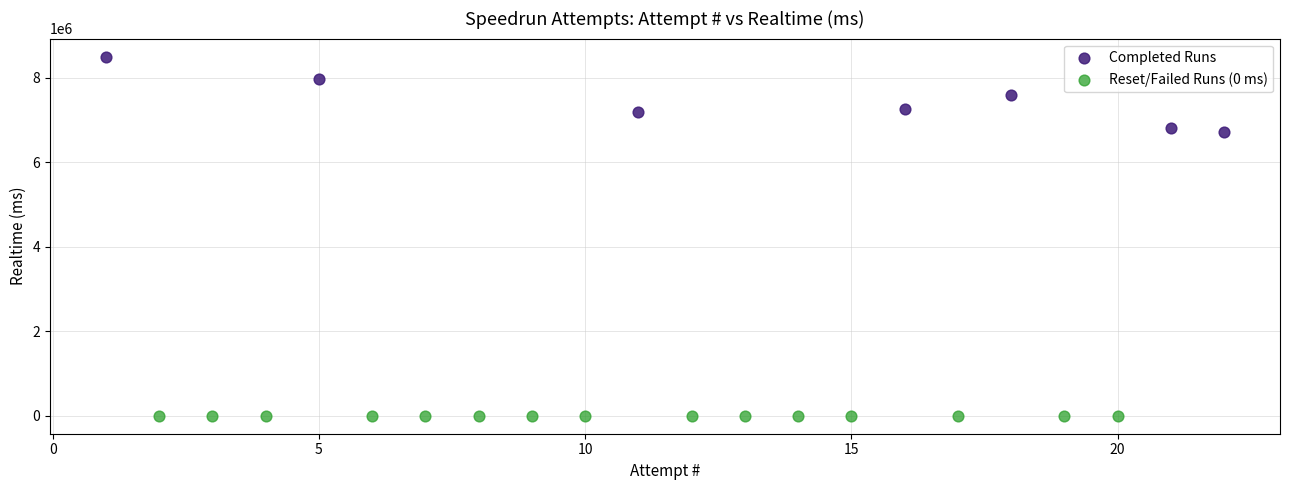

Which series contains the lowest Y value?

Reset/Failed Runs (0 ms)